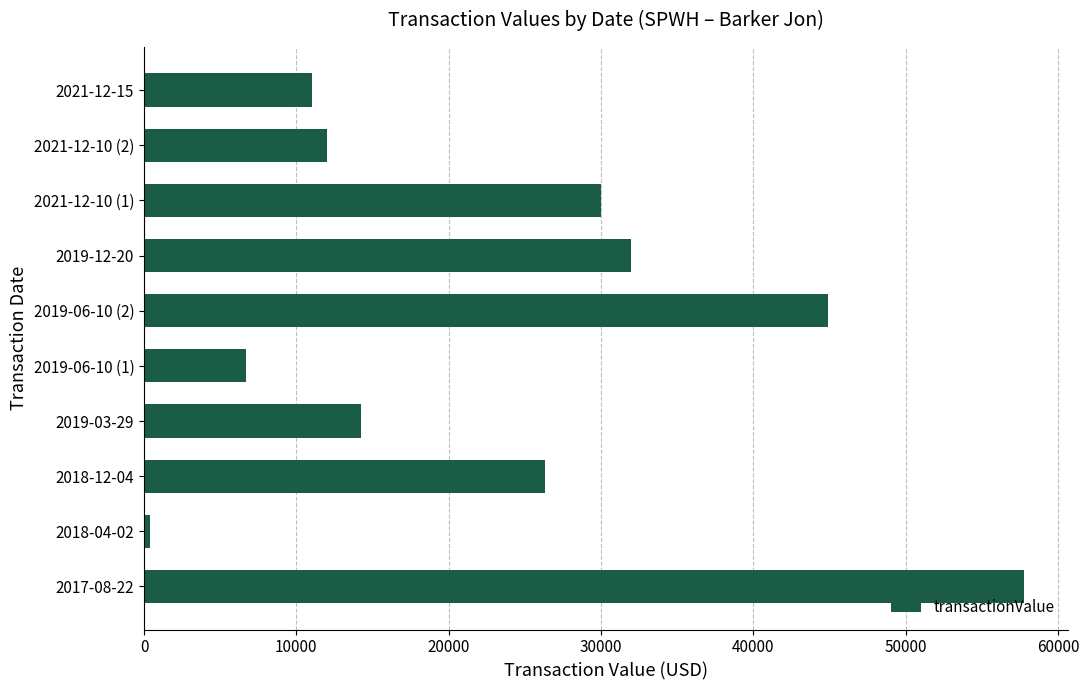

How many distinct data groups are displayed?

1